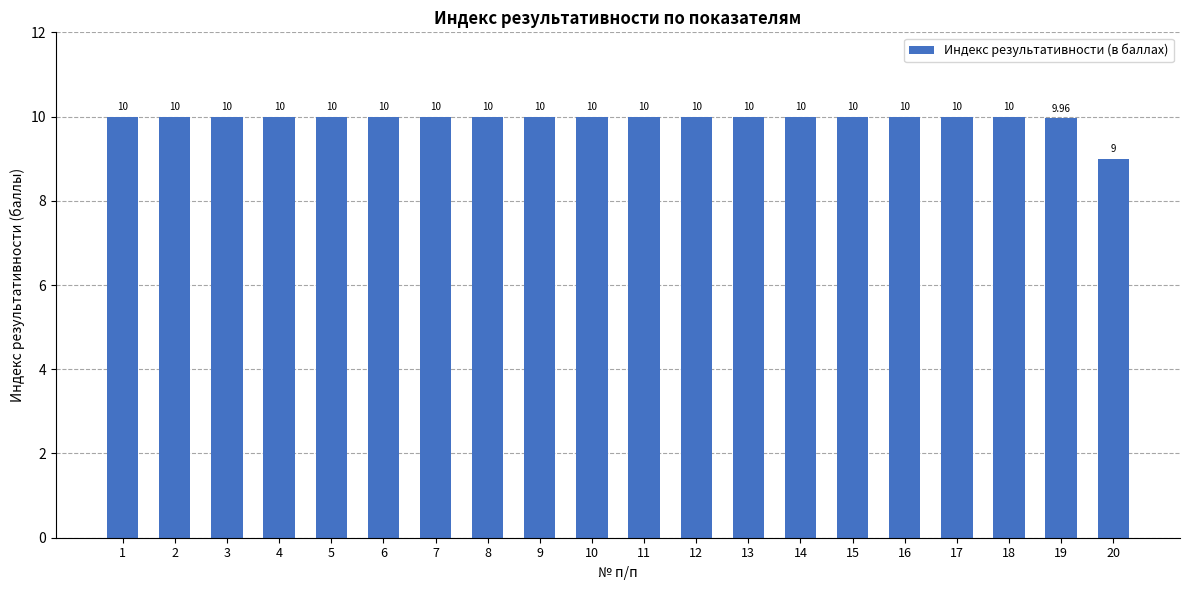

Count the number of categories in the chart.

20